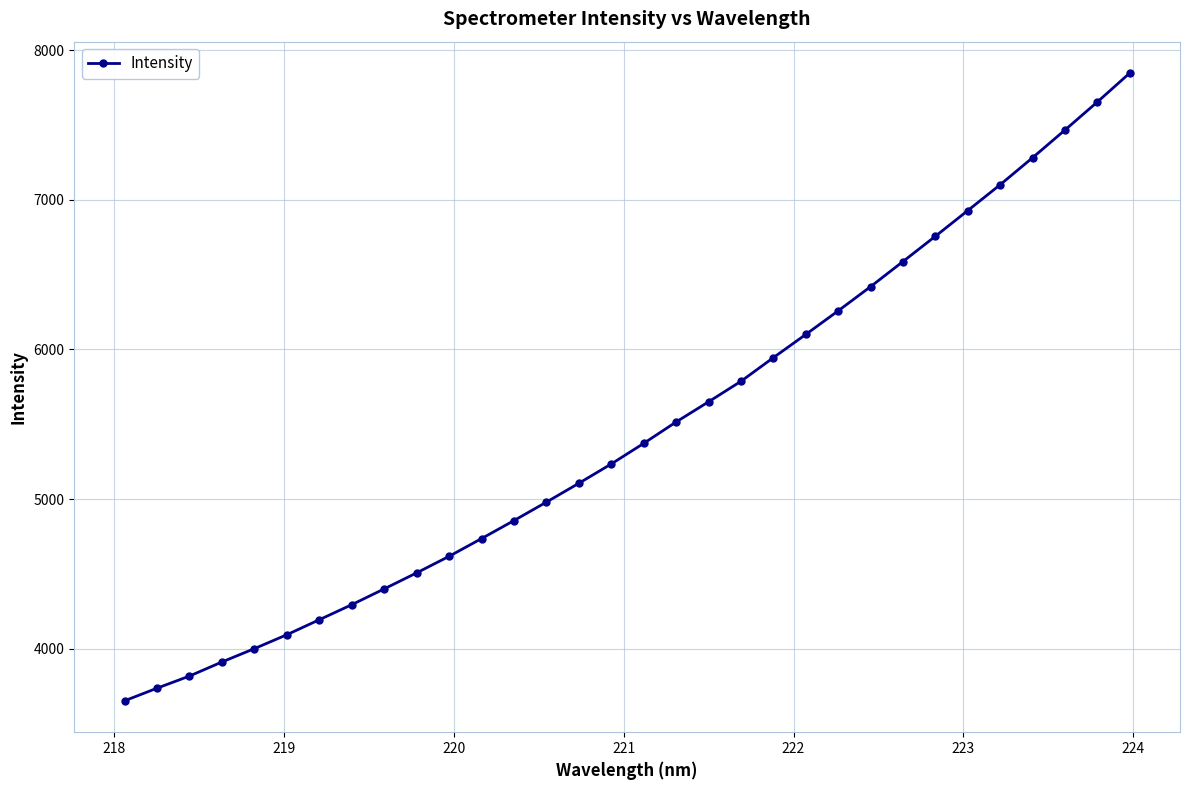

What is the greatest value displayed?

7846.9